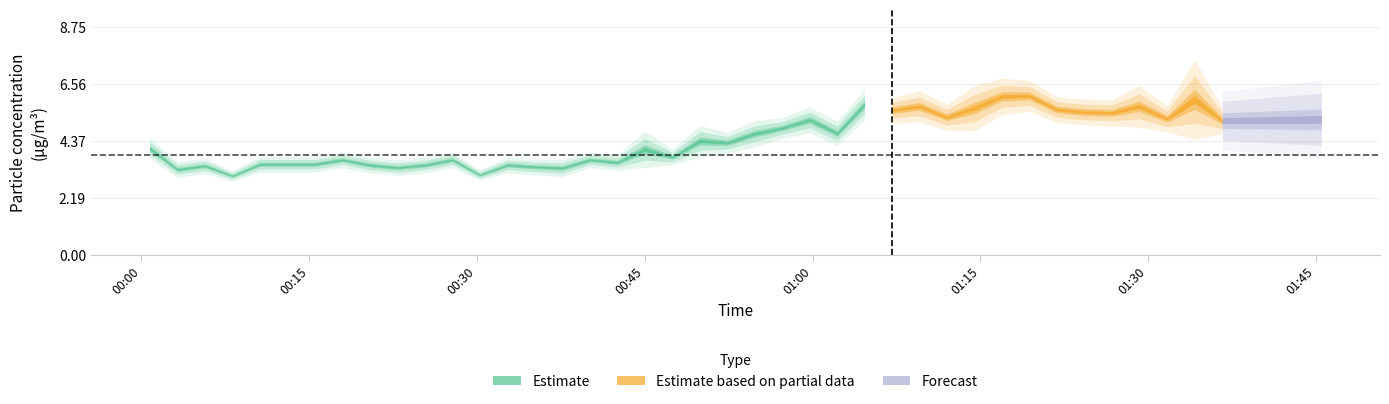

Read the SDS_P1 value at 23.

5.1